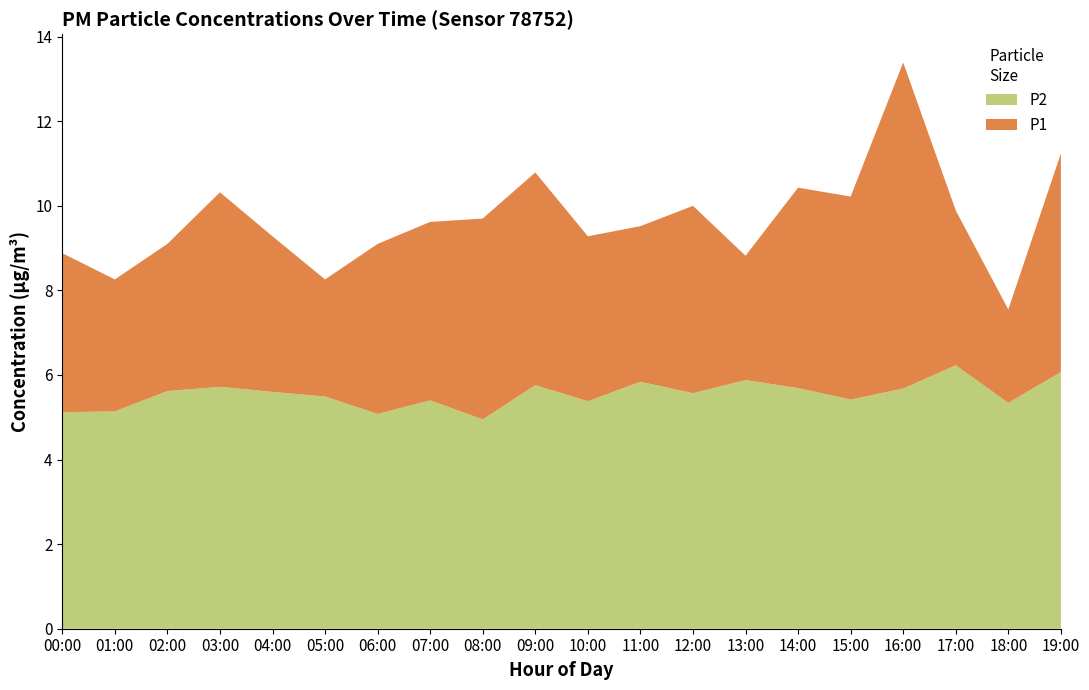

At which category is the sum across all series the highest?

16:00